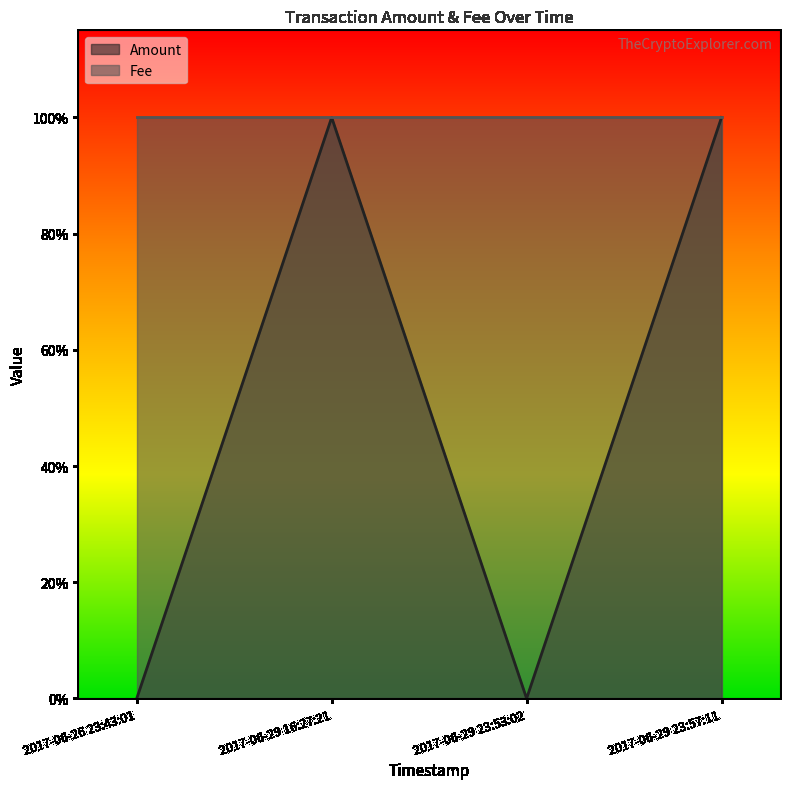

Reading left to right, extract all data points from this chart.

0	1	0	1